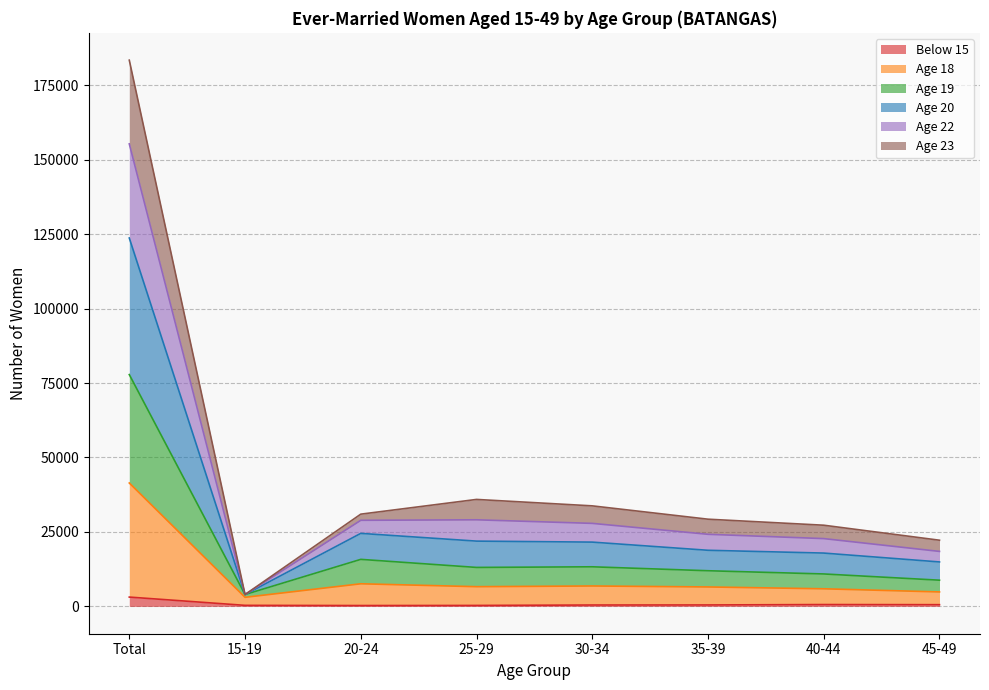

Where is the first local minimum for Age 22?

15-19